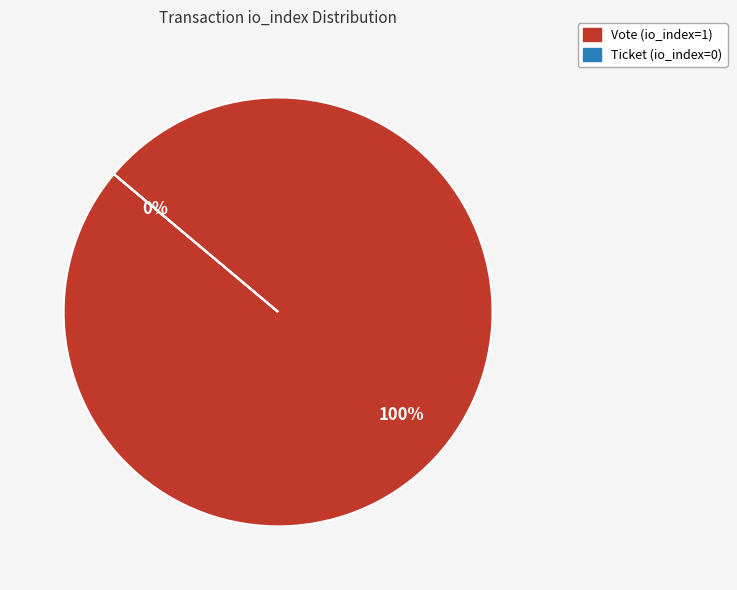

Count the number of slices in the pie.

2